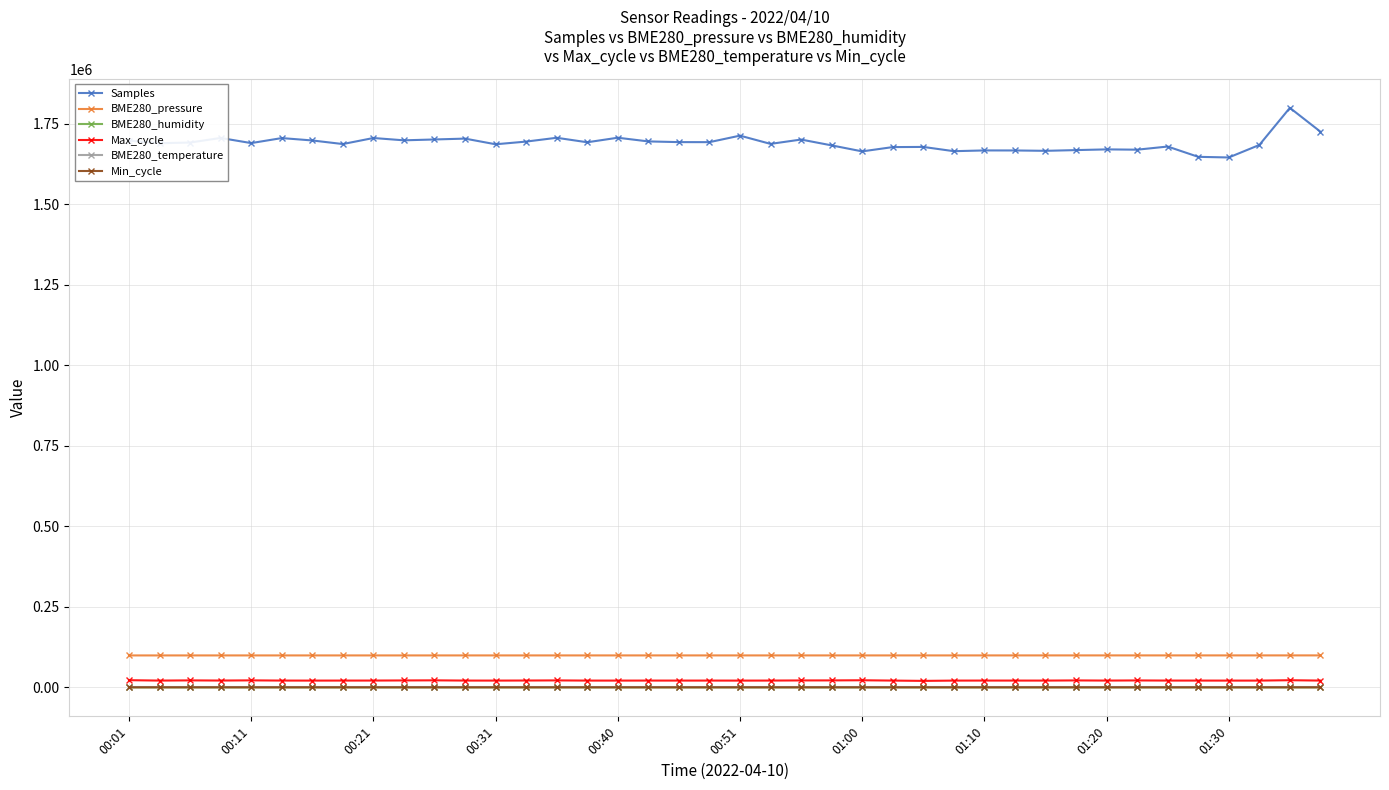

What is the value of the BME280_pressure point at the 6th from the left?

99178.9